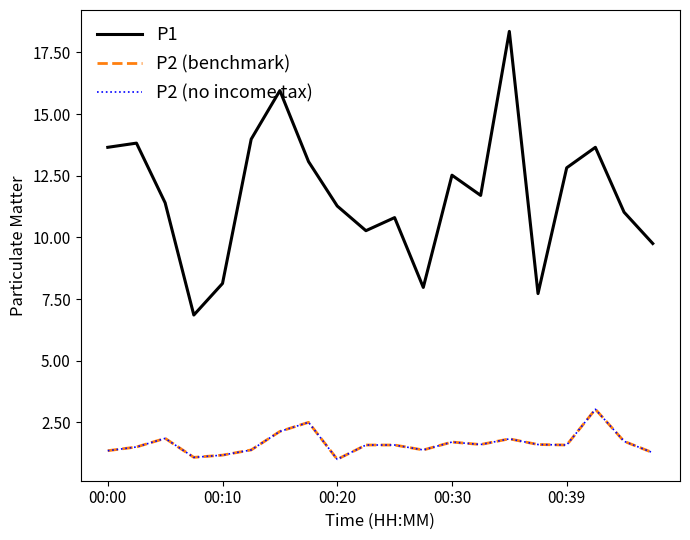

Does the chart have visible grid lines?

No